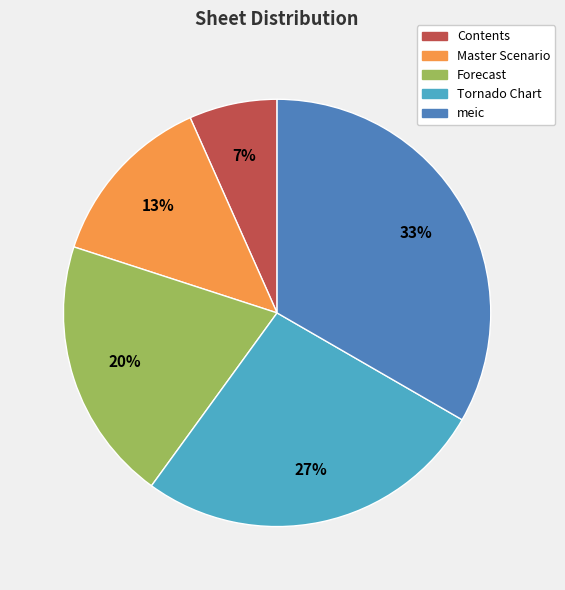

Approximately how many times larger is the value at Forecast compared to meic?

0.6